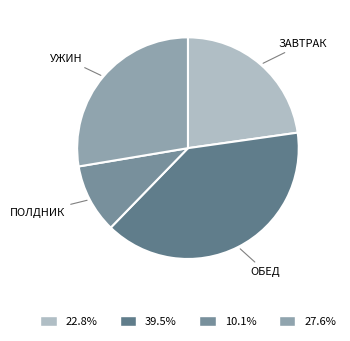

What is the smallest slice in the pie chart?

Полдник